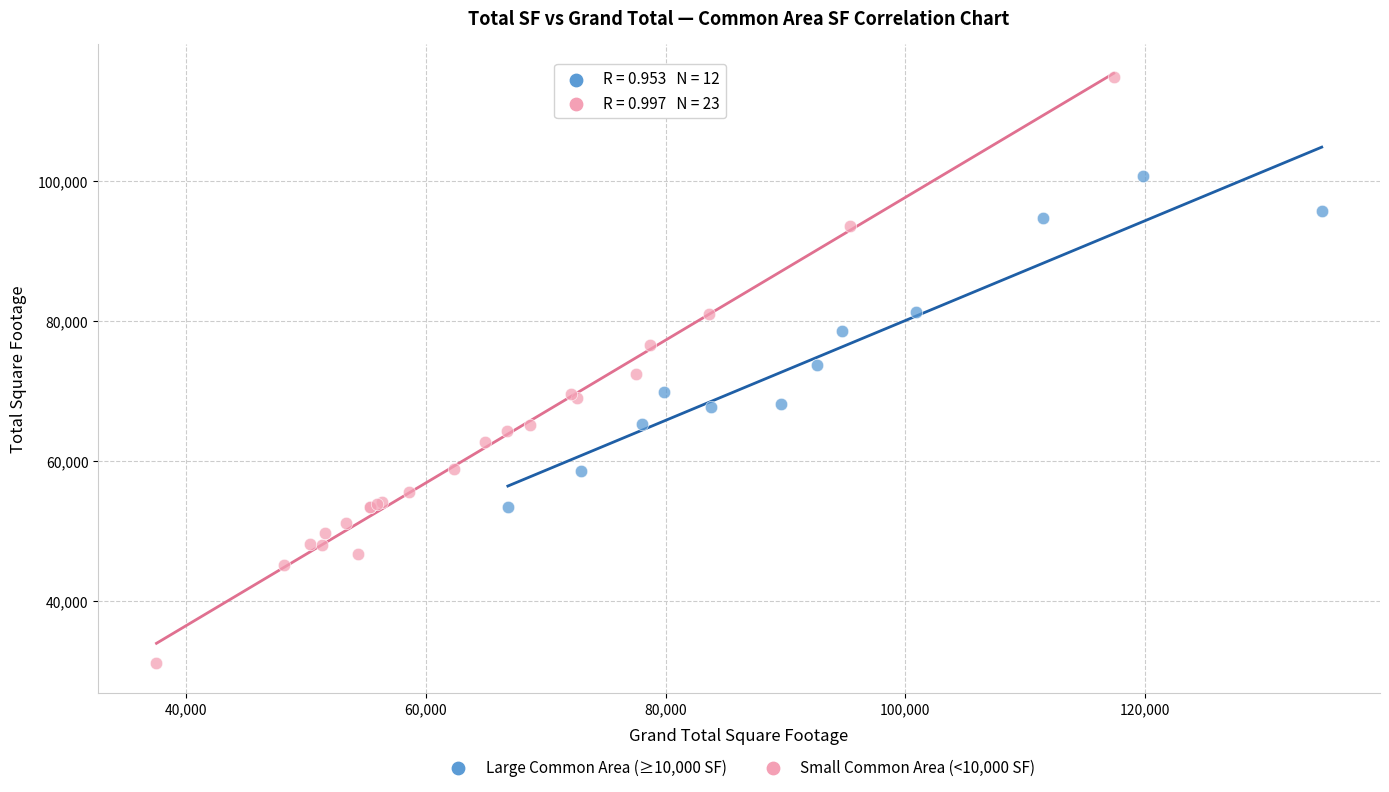

What are all the series names shown in the legend?

Large Common Area (≥10,000 SF), Small Common Area (<10,000 SF)